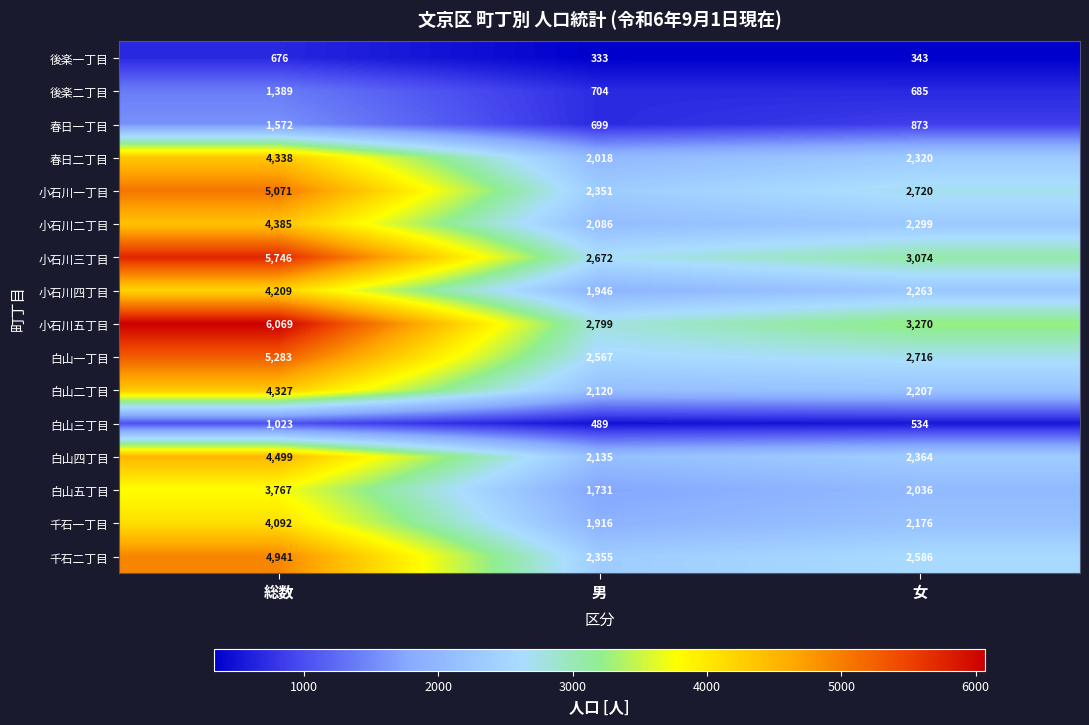

What is the total value across all series at 男?

28921